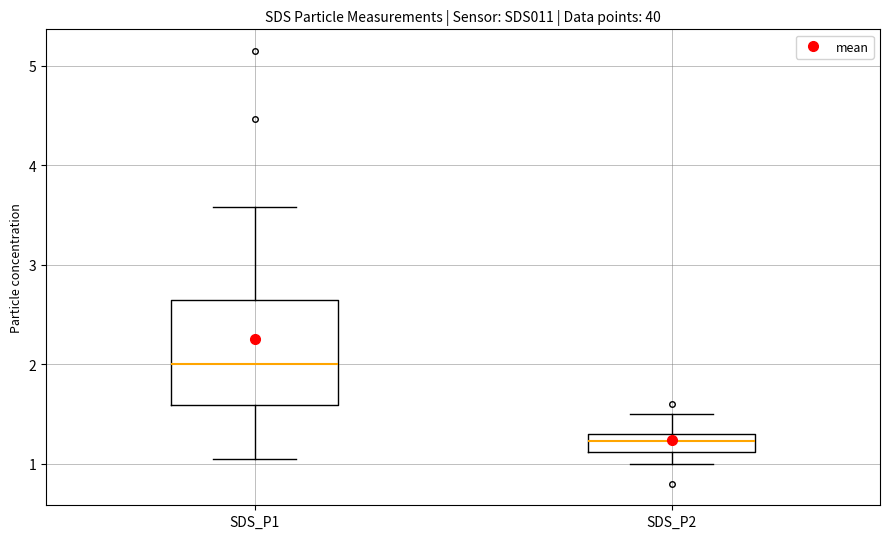

Reading left to right, transcribe this box plot: for each box, give where its median line is, the range the box spans, and where its two whiskers end, as read against the y-axis. The values are not printed on the chart, so give them approximately, as read against the axis.

SDS_P1: median 2.0, box 1.6 to 2.7, whiskers 1.1 to 3.6
SDS_P2: median 1.2, box 1.1 to 1.3, whiskers 1.0 to 1.5